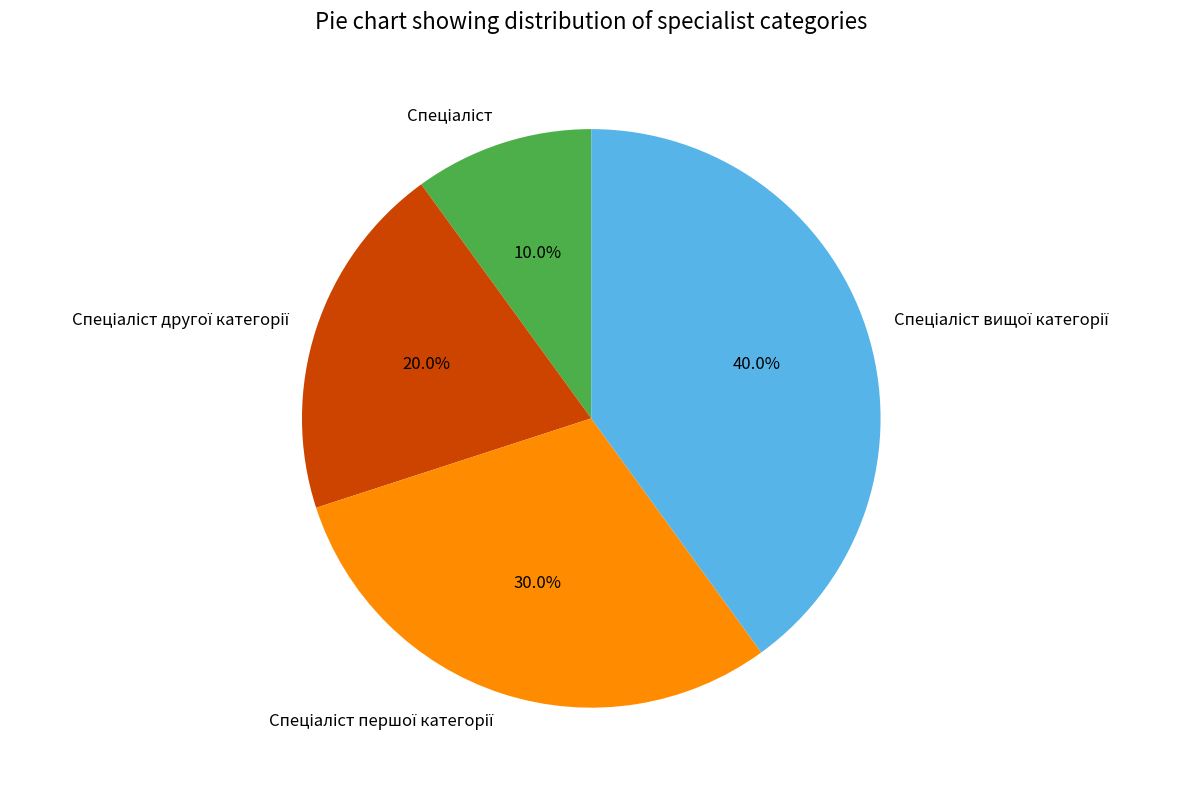

Does any single category account for the majority?

No